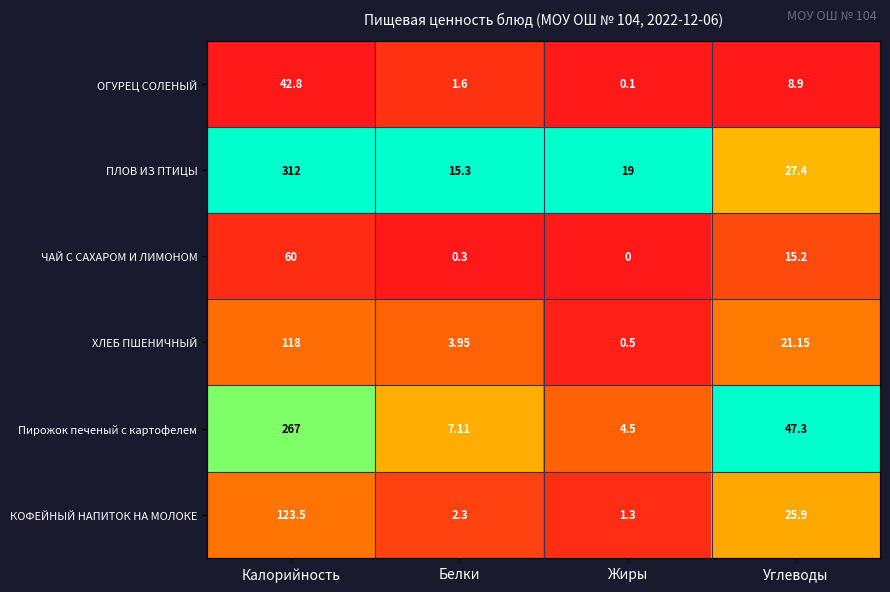

At which label does ОГУРЕЦ СОЛЕНЫЙ first exceed 8?

Калорийность